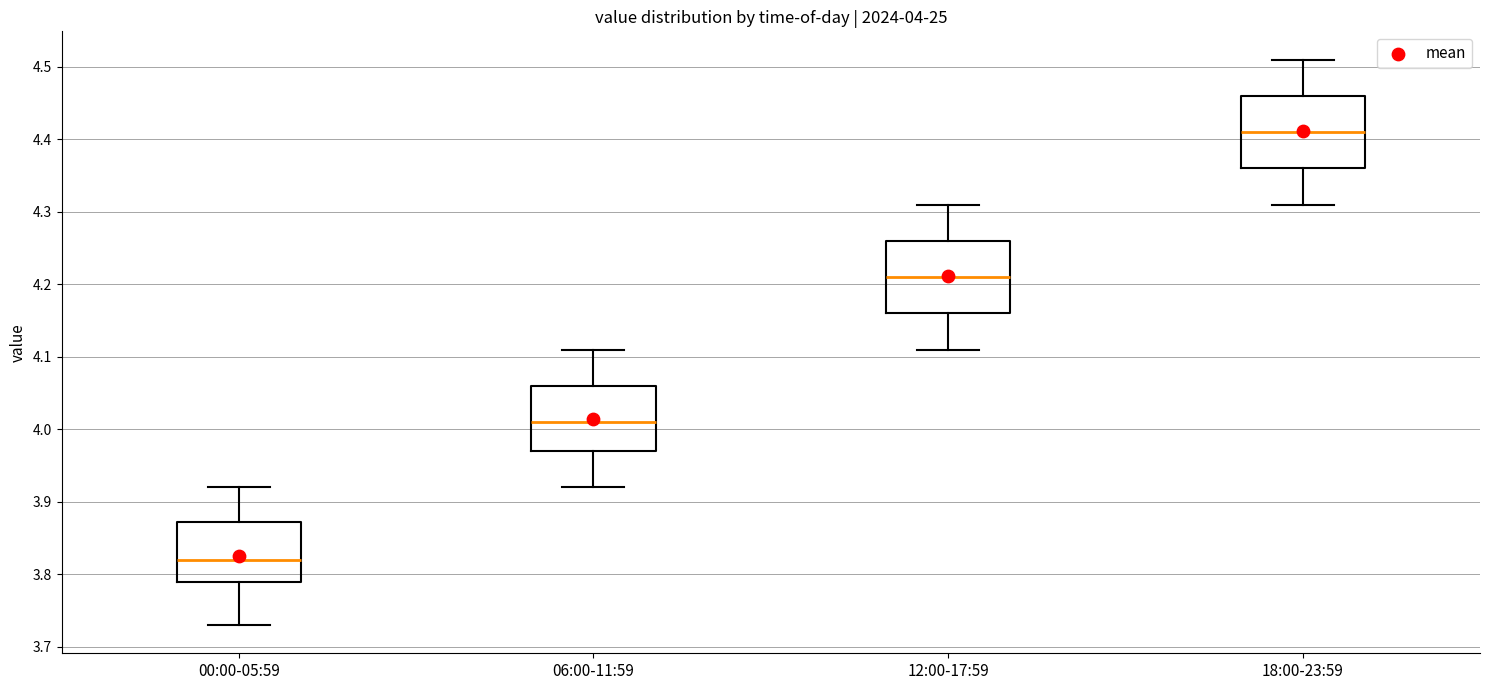

Which box's median line is the highest?

18:00-23:59